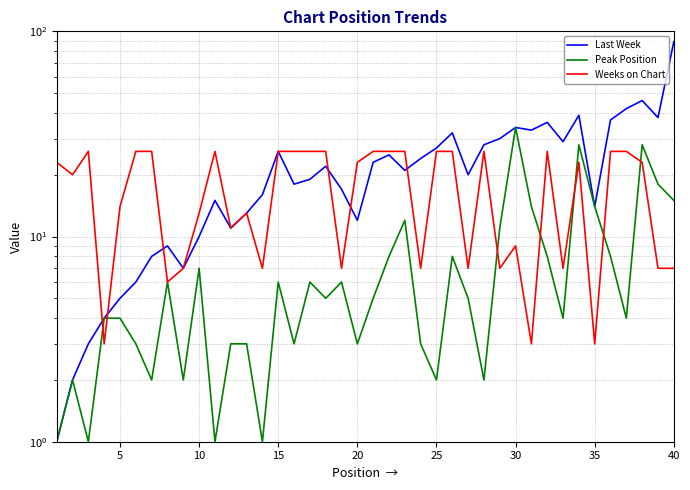

What is the minimum value for Weeks on Chart?

3